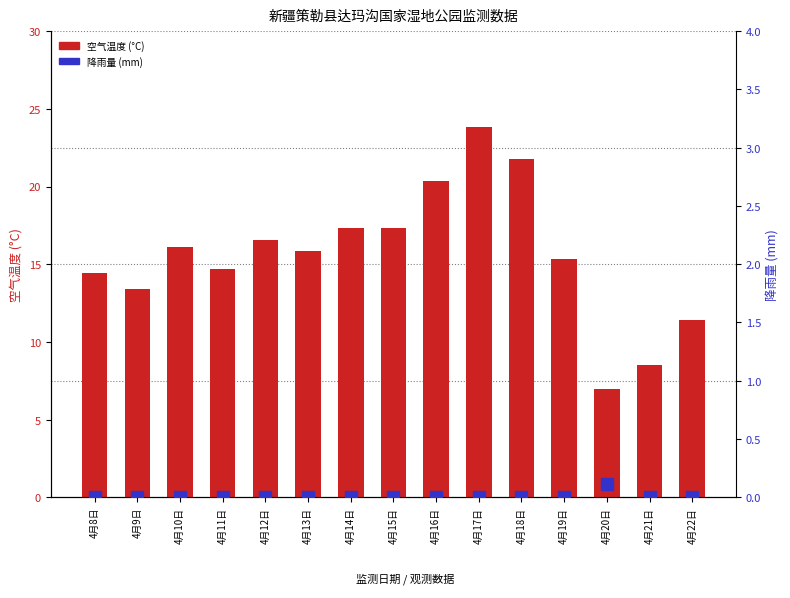

What is the total value across all series at 4月9日?

13.4